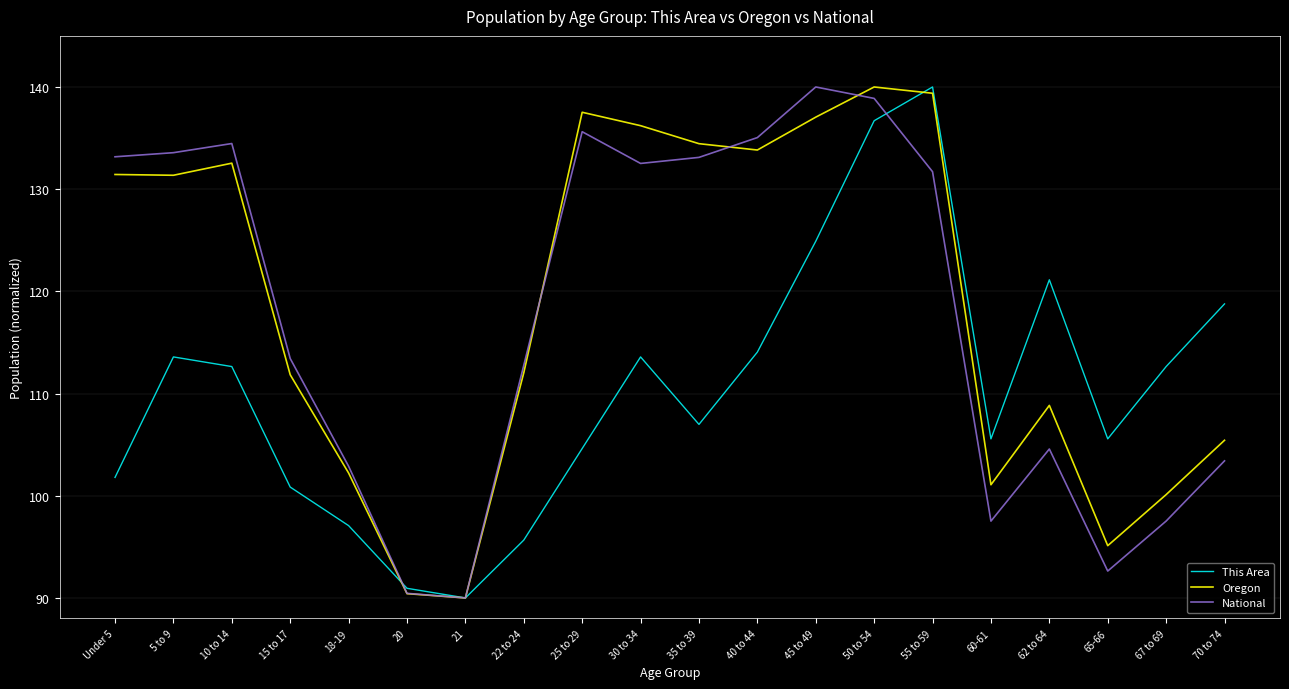

What is the difference between the highest and lowest values at 60-61?

8.0